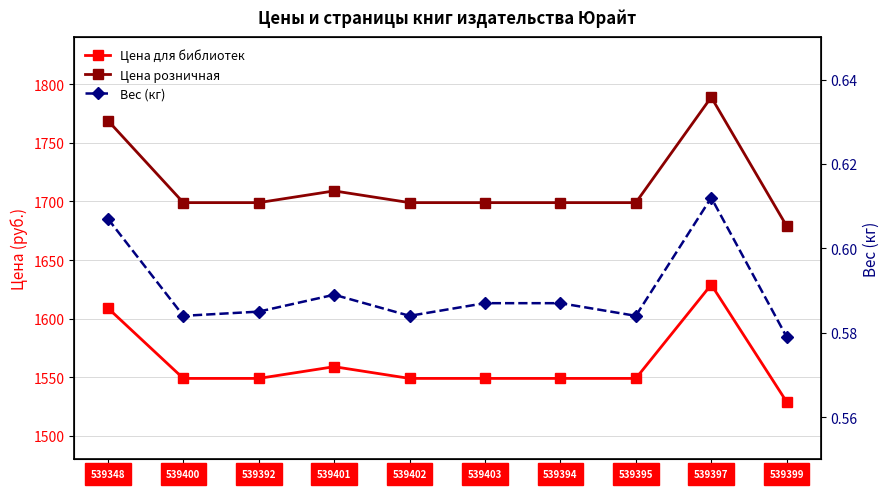

Count the number of categories in the chart.

10